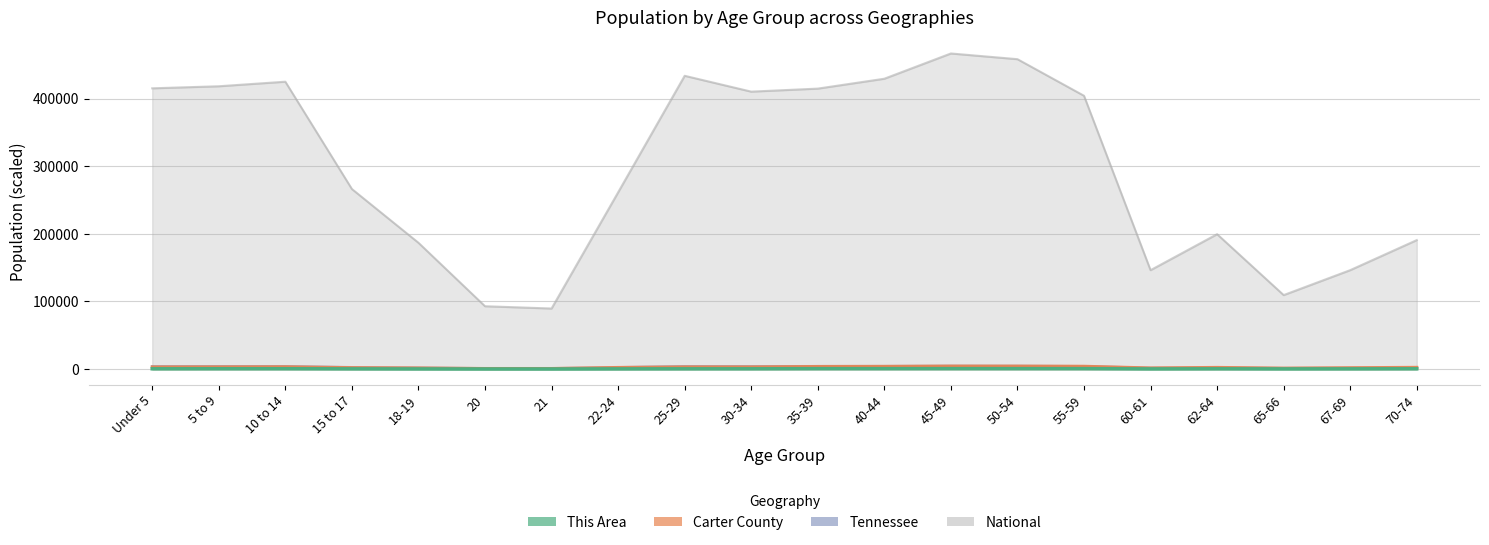

Read the National value at 21.

89562.3